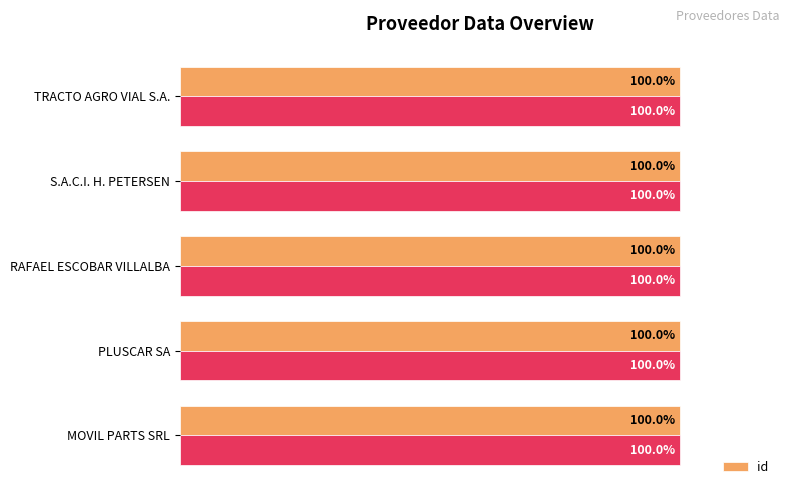

True or false: the data shows 100.0 at MOVIL PARTS SRL.

True